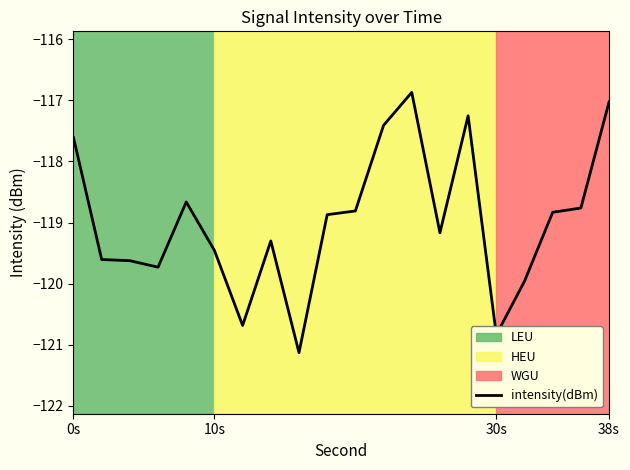

What is the minimum value shown in the chart?

-121.1